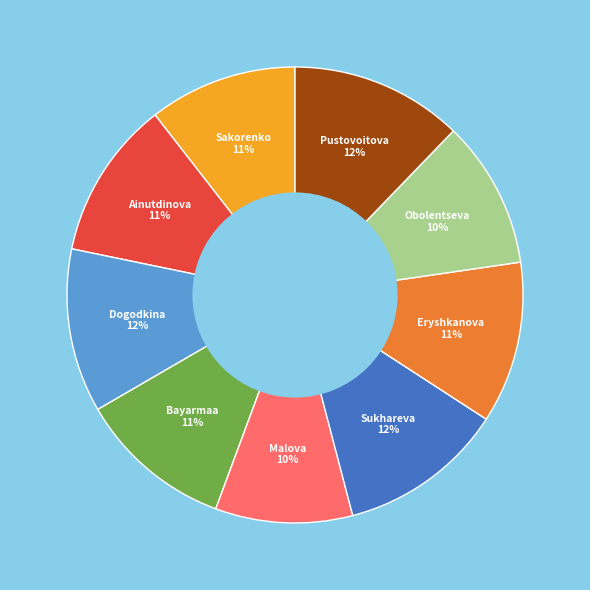

Is there any slice that represents more than half of the pie?

No